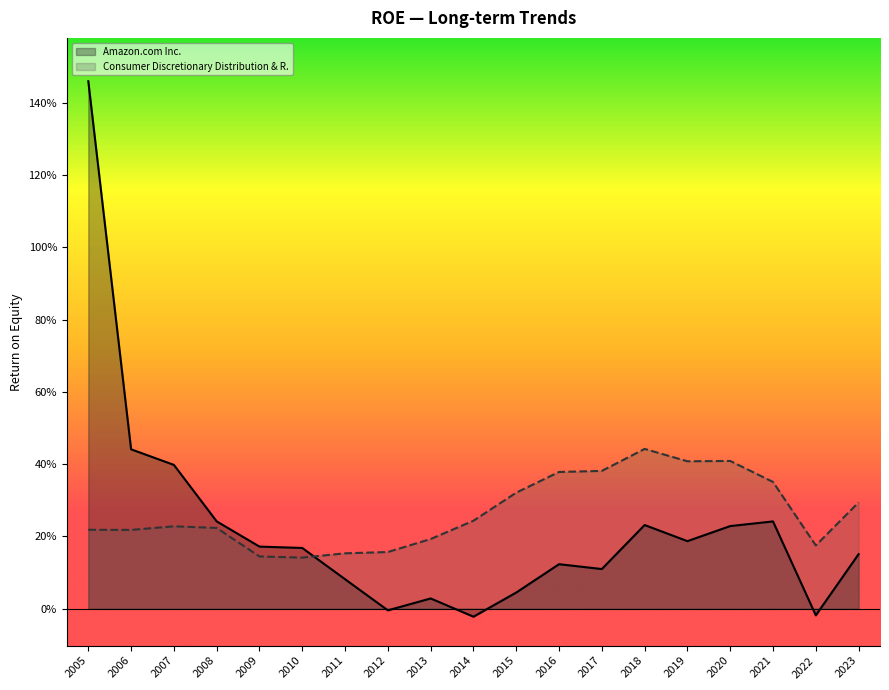

What is the sum of all Consumer Discretionary Distribution & R. values?

5.1